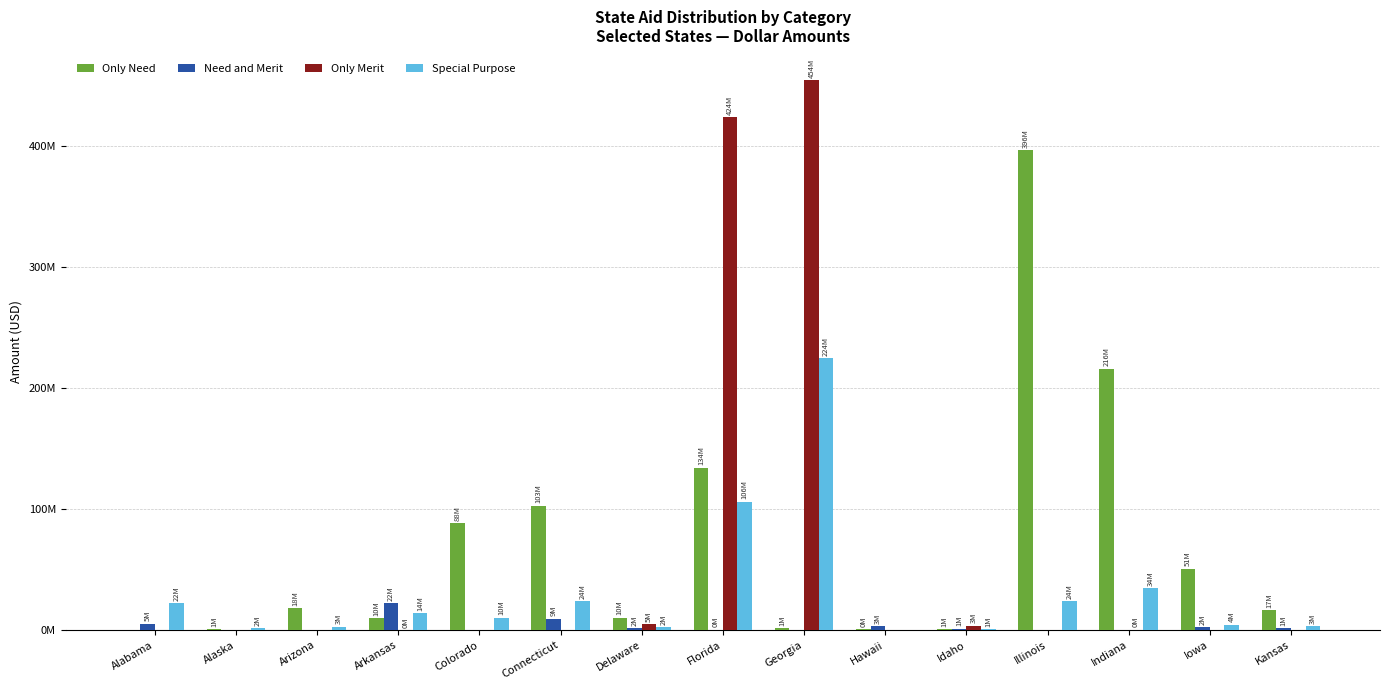

The Only Merit series shows 3399717 at Idaho. True or false?

True